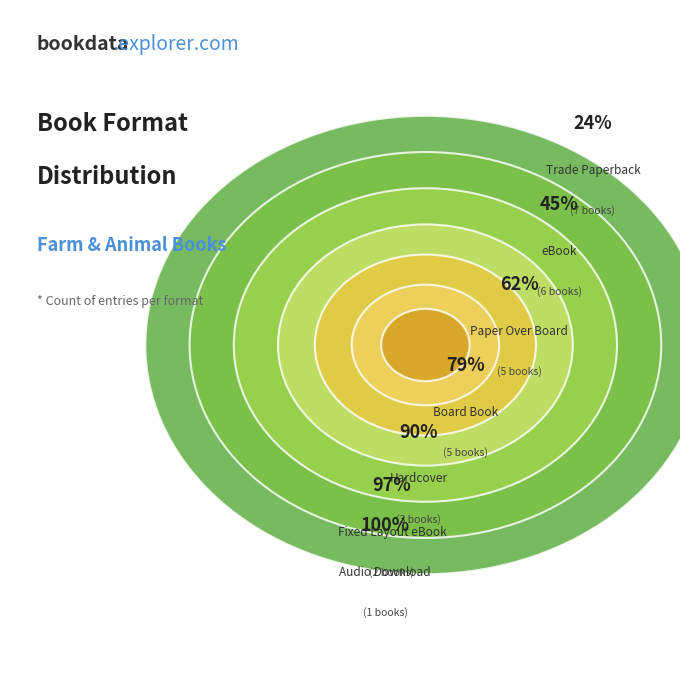

Which category has the biggest portion of the pie?

Trade Paperback